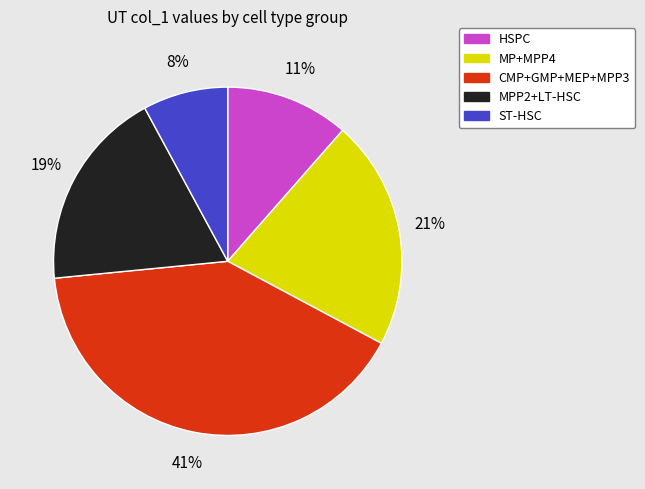

What percentage is the HSPC slice, to the nearest percent?

11%